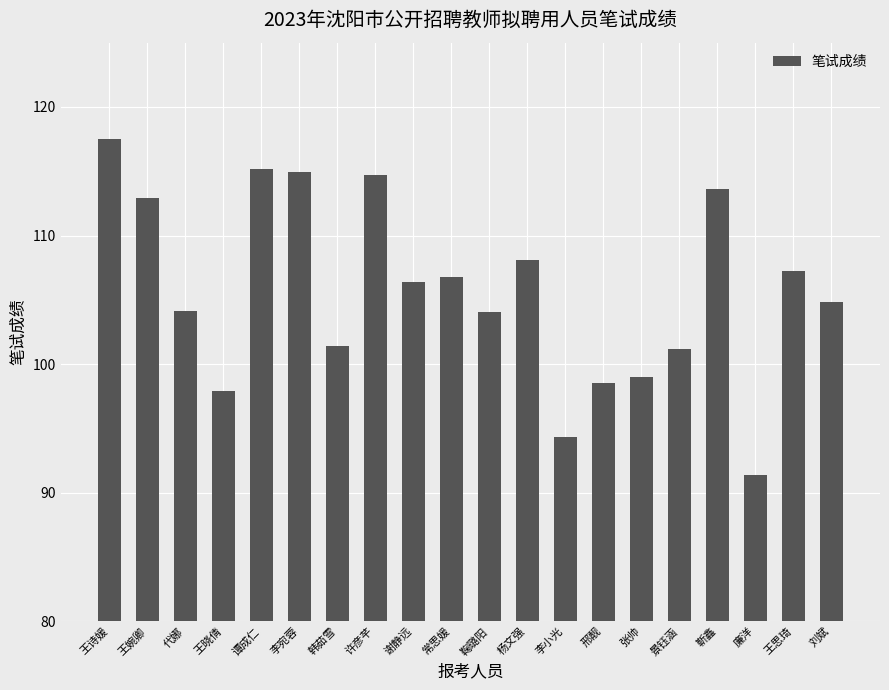

How many values are below 106?

10